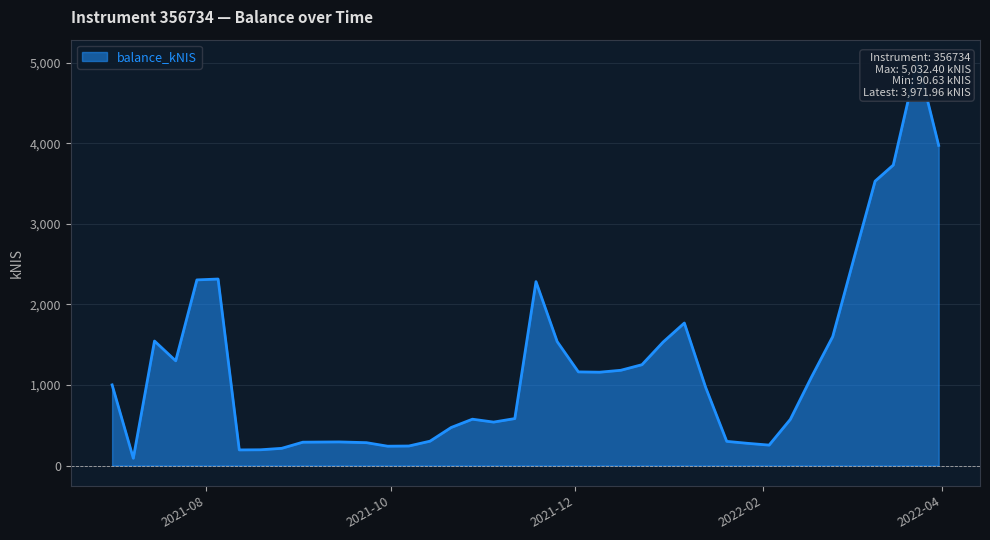

At which label is the value closest to 2561?

2022-03-03